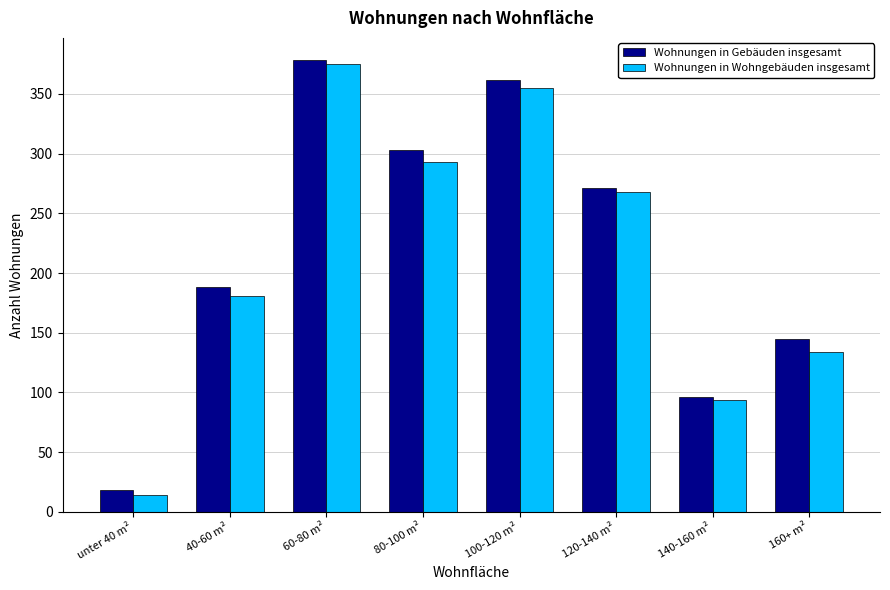

How many data points does each series have?

8